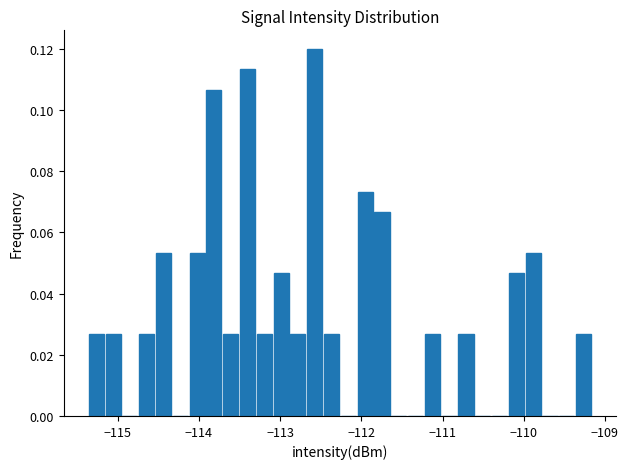

Around what value on the x-axis is the tallest bar? Give the approximate position of its centre, as read against the axis.

-112.6